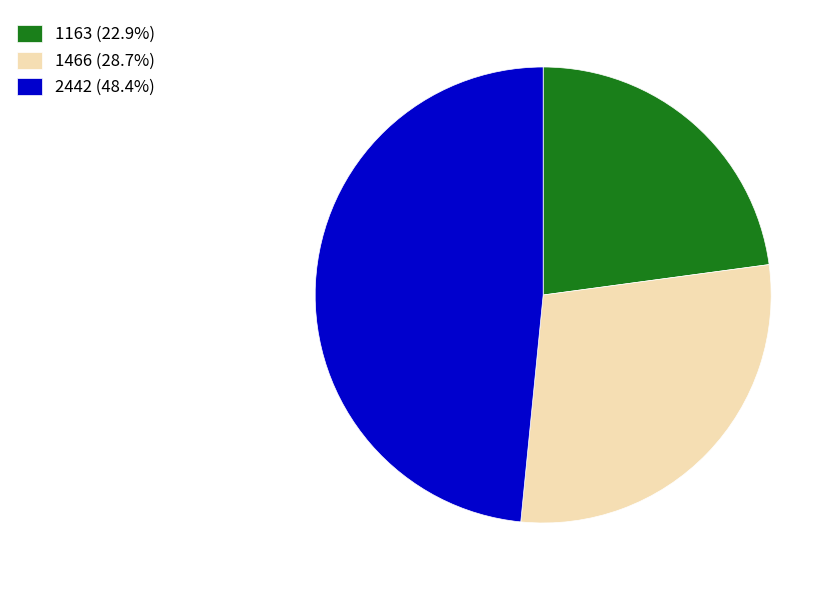

Does 1163 account for over 50% of the chart?

No